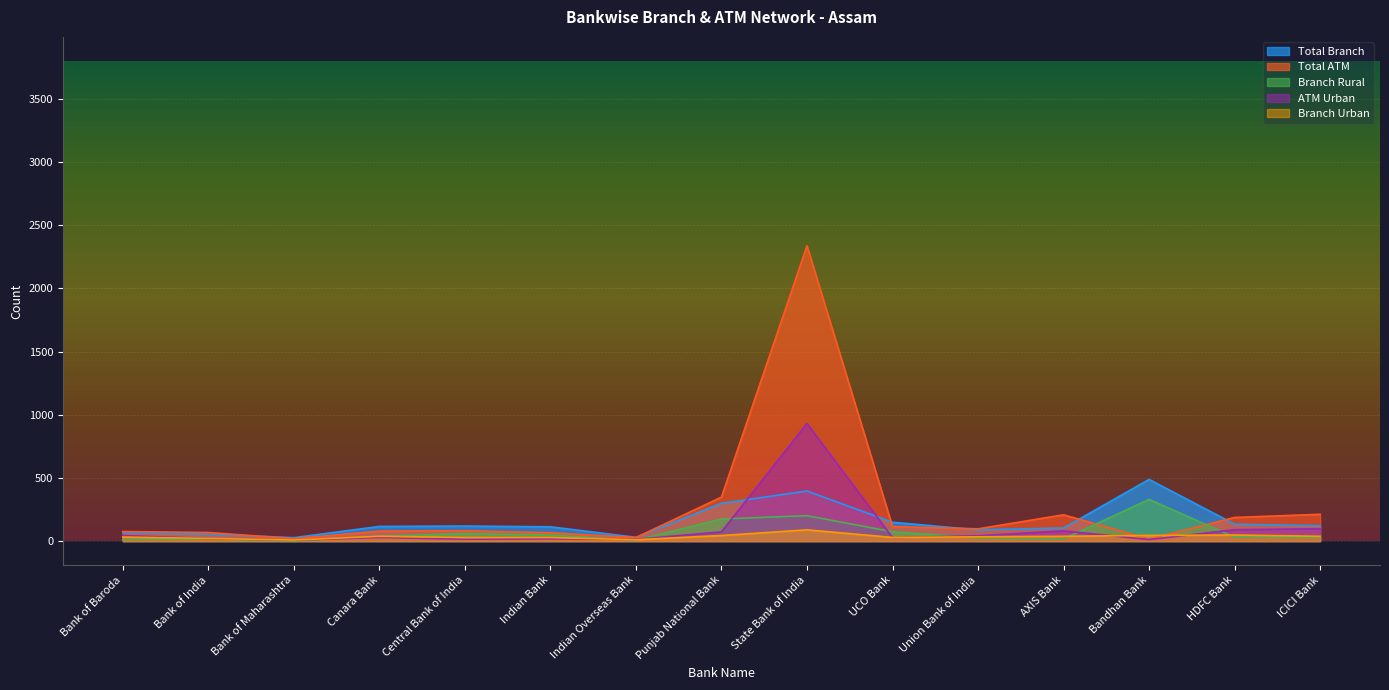

What is the sum of all Branch Urban values?

531